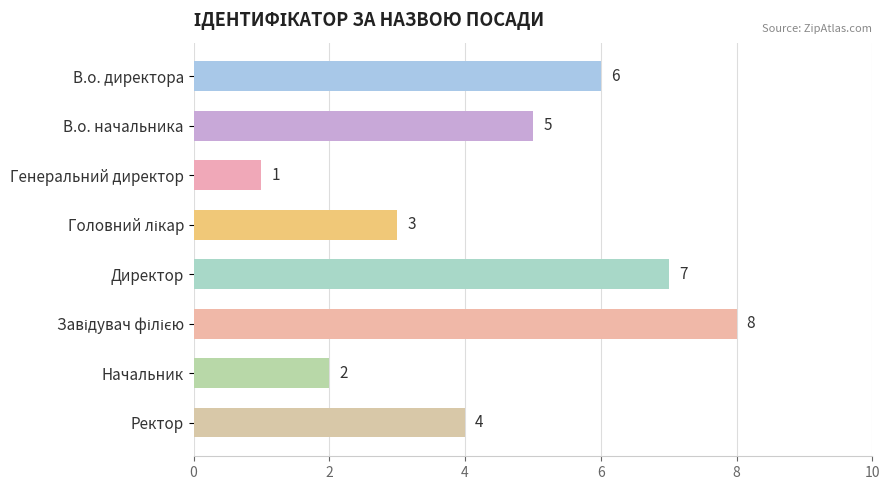

What is the change in value from Генеральний директор to Ректор?

+3